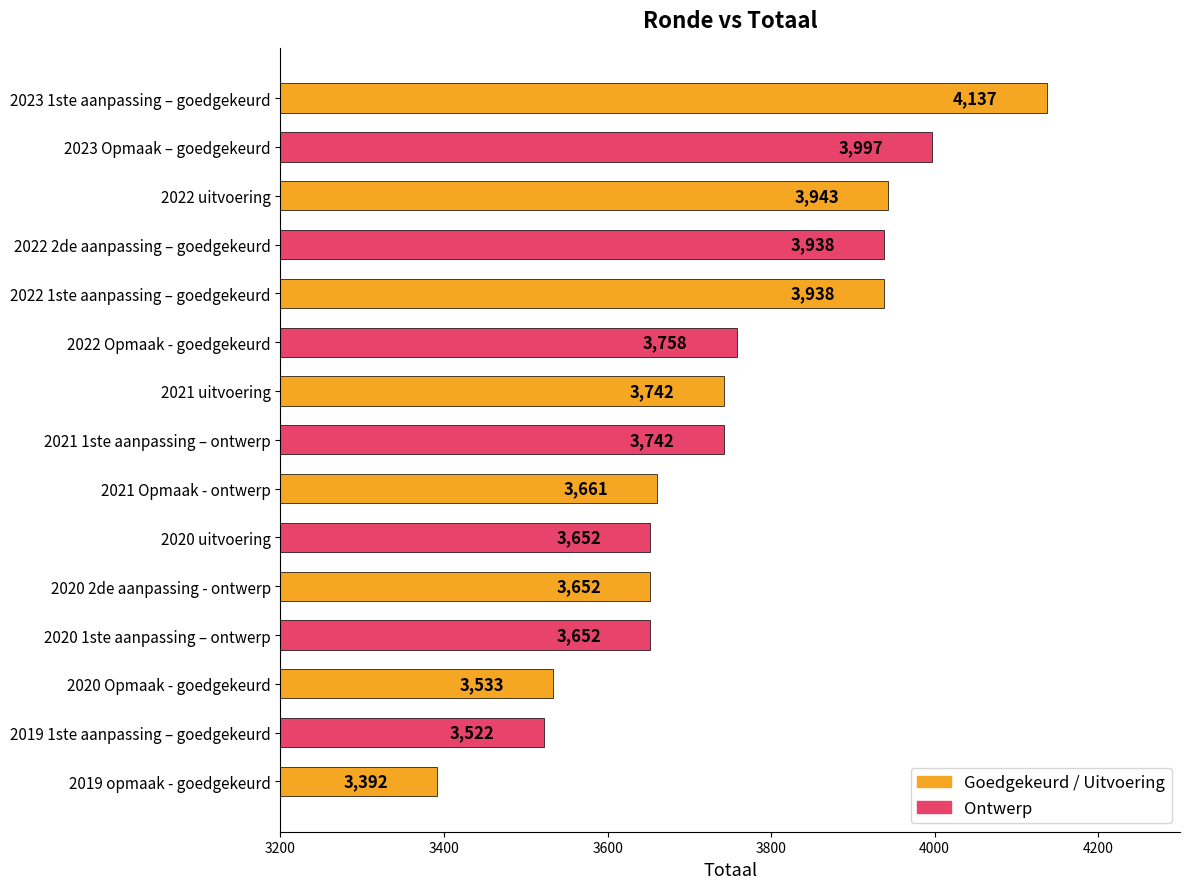

Are the bars grouped side by side (vs. stacked)?

No